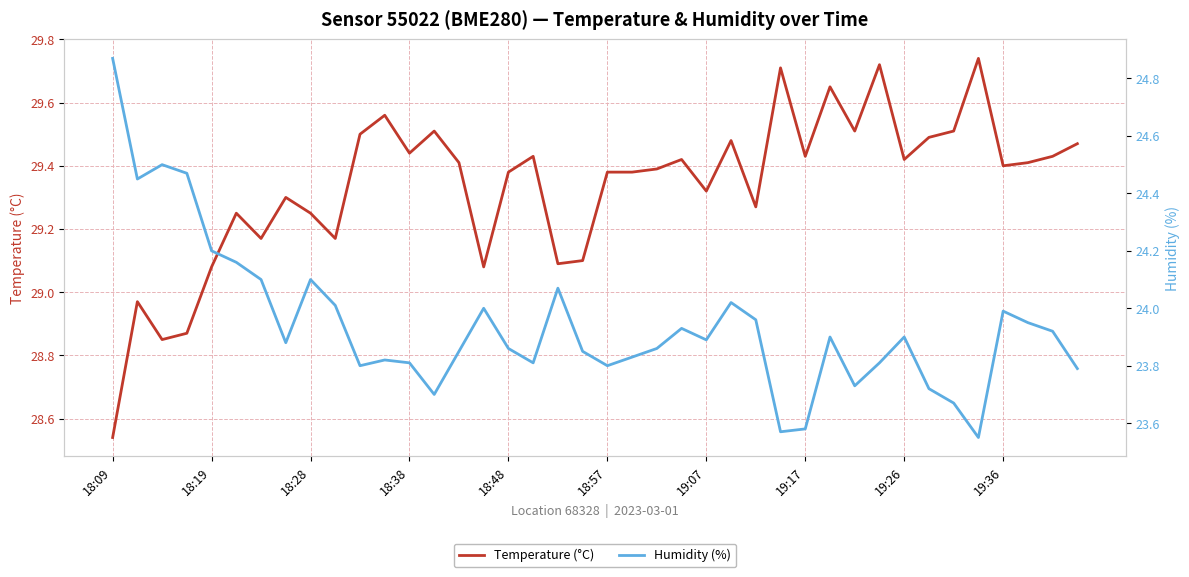

What is the total value across all series at 34?

53.2